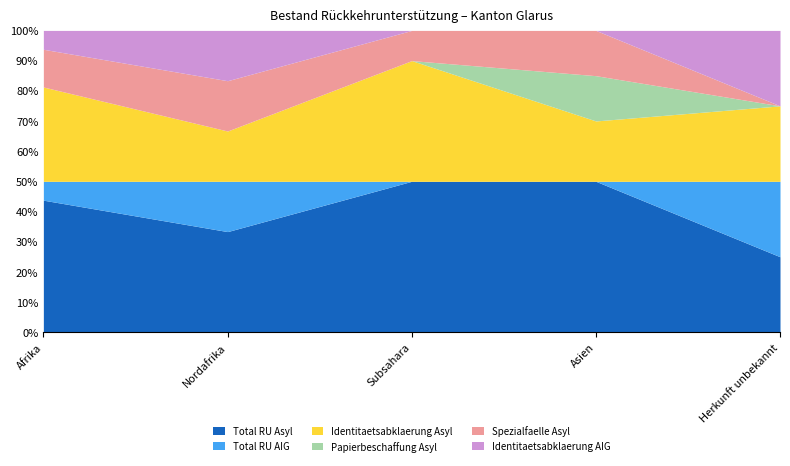

True or false: Total RU Asyl and Total RU AIG intersect in this chart.

False